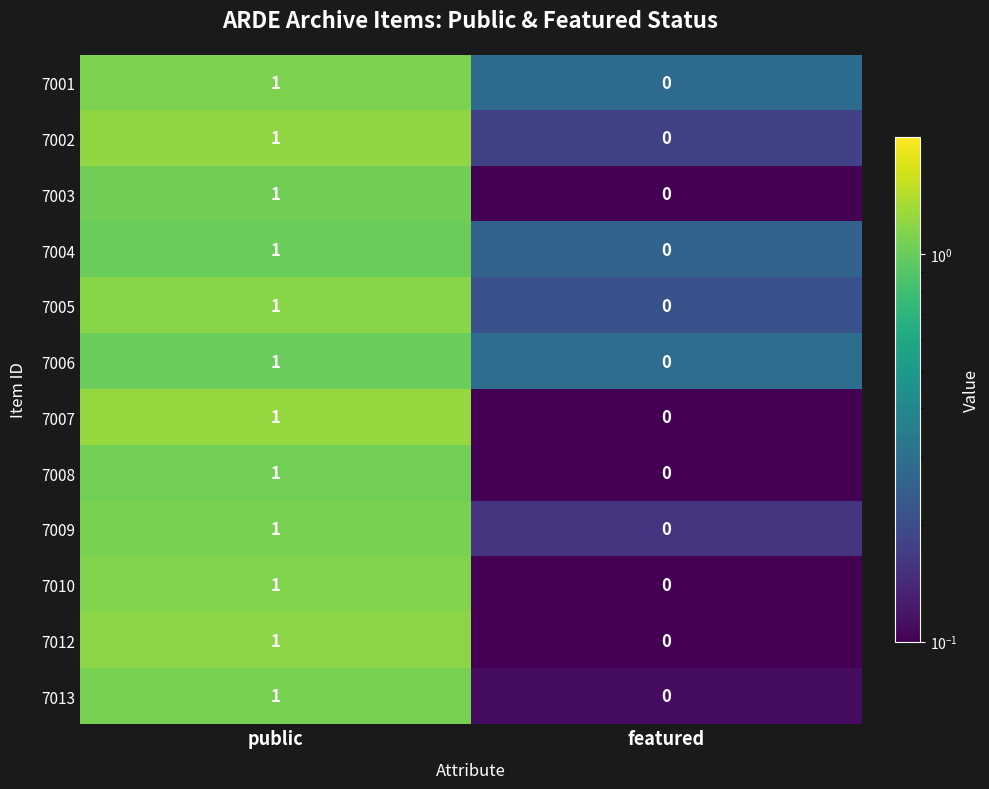

Rank the categories by 7007 value from lowest to highest.

featured, public